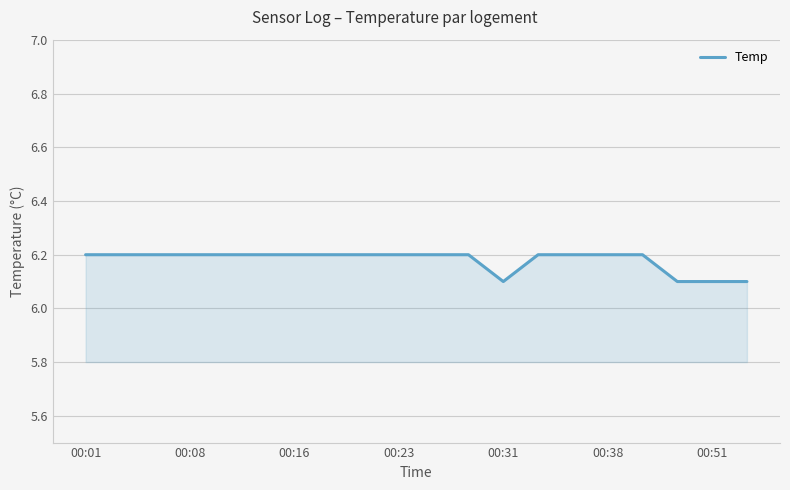

What is the smallest value displayed?

6.1